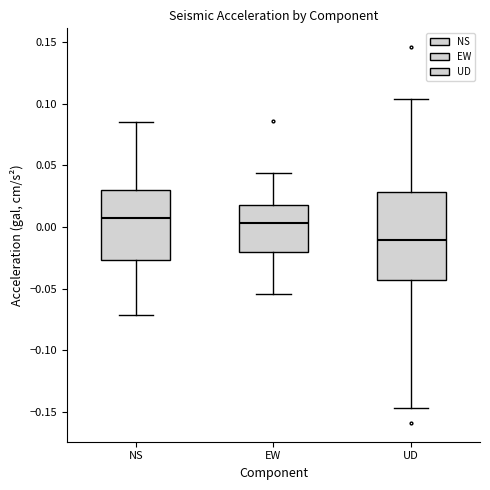

Comparing the boxes themselves (not the whiskers), which one is the tallest?

UD